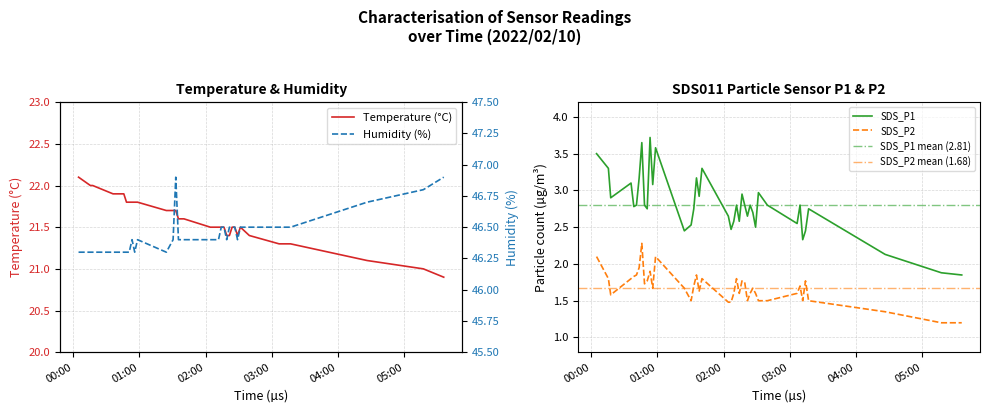

What is the value of the SDS_P1 point at the 11th from the left?

3.7